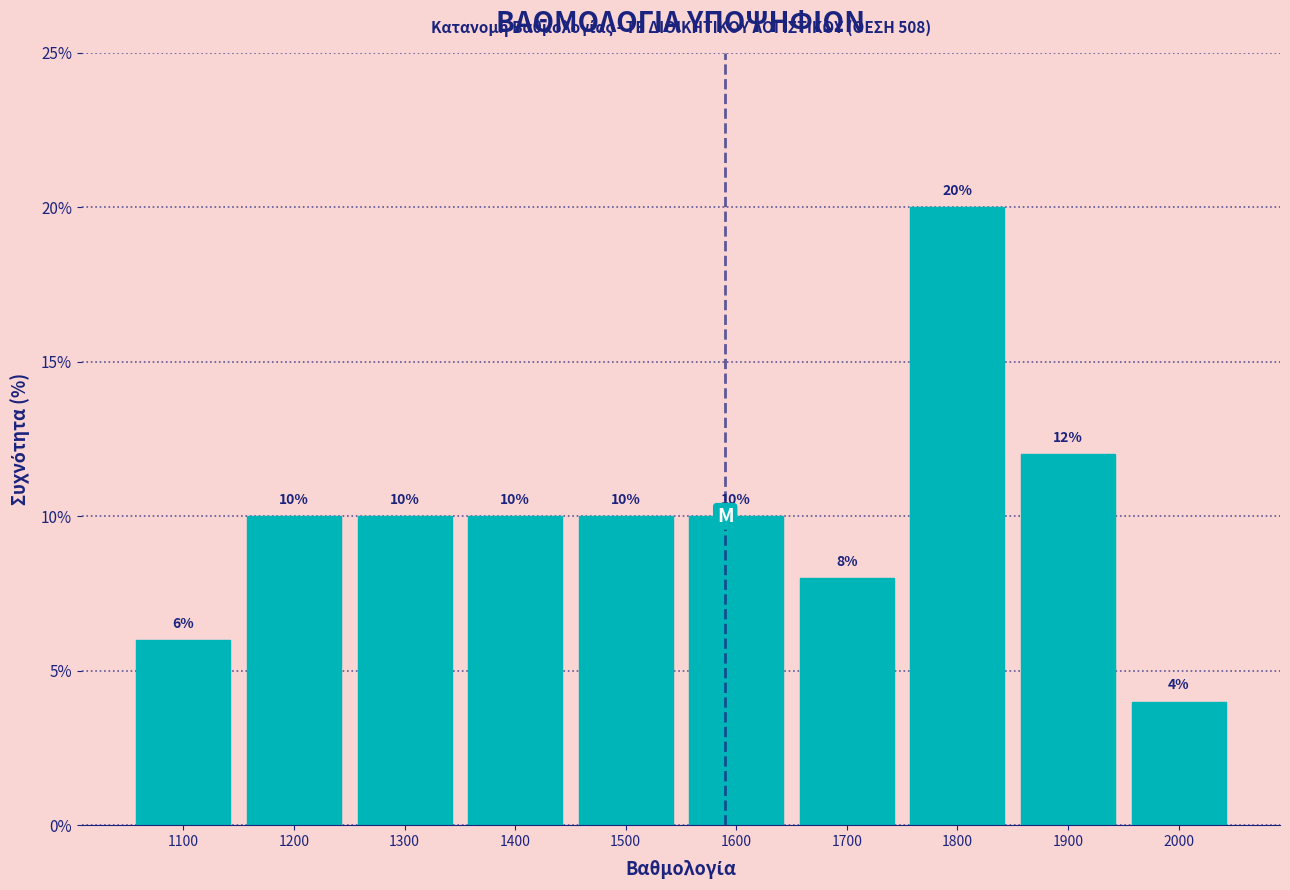

Reading left to right, list every bar in this chart as the range it spans on the x-axis followed by its height.

1050 to 1150: 6
1150 to 1250: 10
1250 to 1350: 10
1350 to 1450: 10
1450 to 1550: 10
1550 to 1650: 10
1650 to 1750: 8
1750 to 1850: 20
1850 to 1950: 12
1950 to 2050: 4